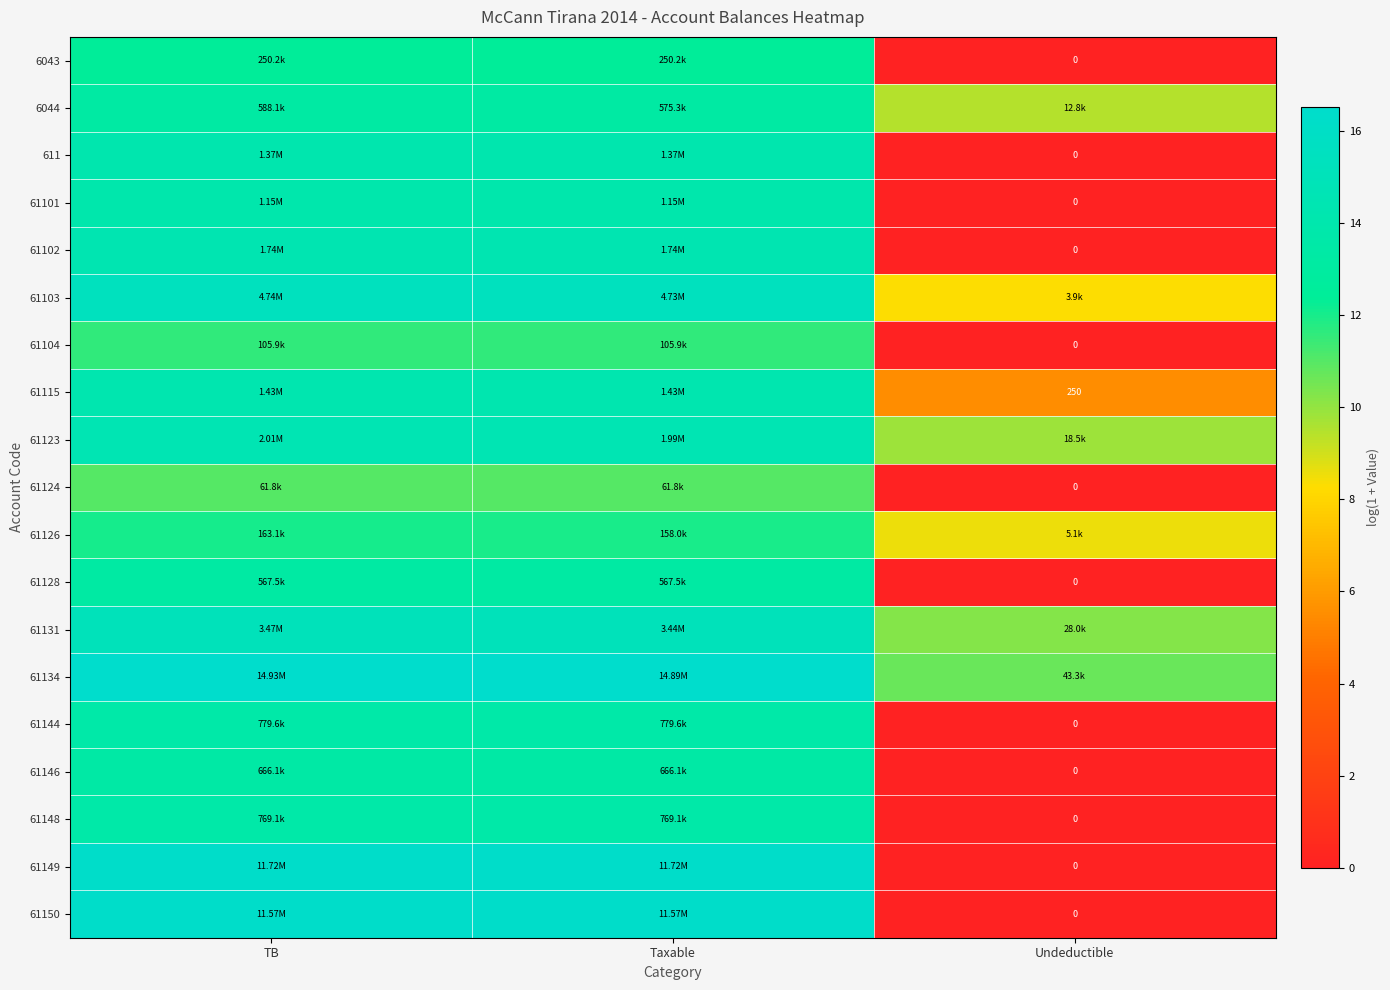

How many categories are shown in the chart?

3